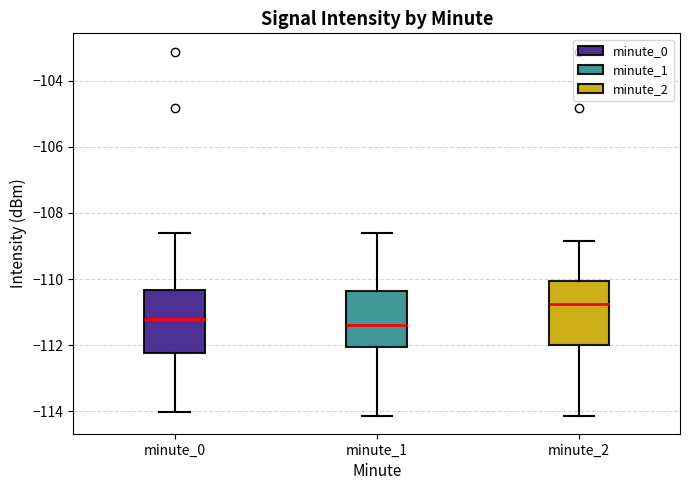

Which box's median line is the highest?

minute_2